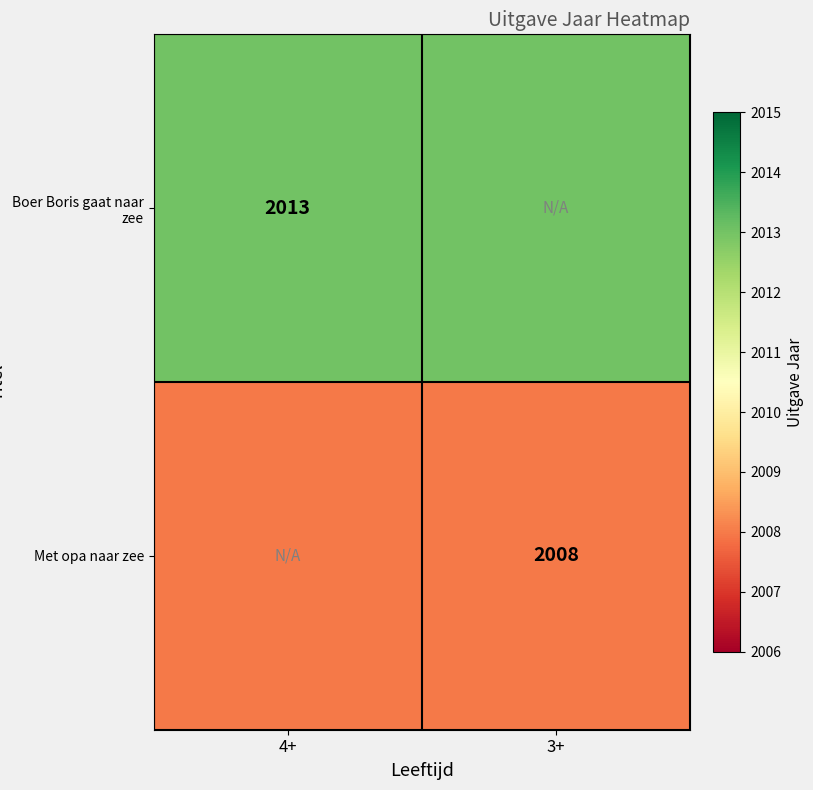

What is the minimum value shown in the chart?

2008